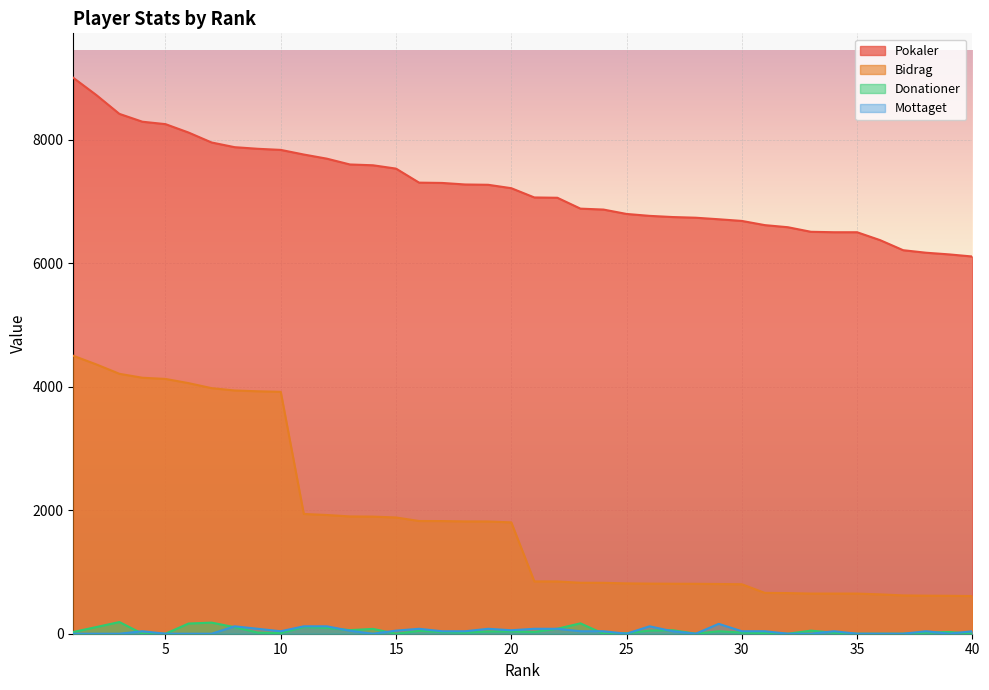

What is the sum of the Donationer values at 14 and 32?

78